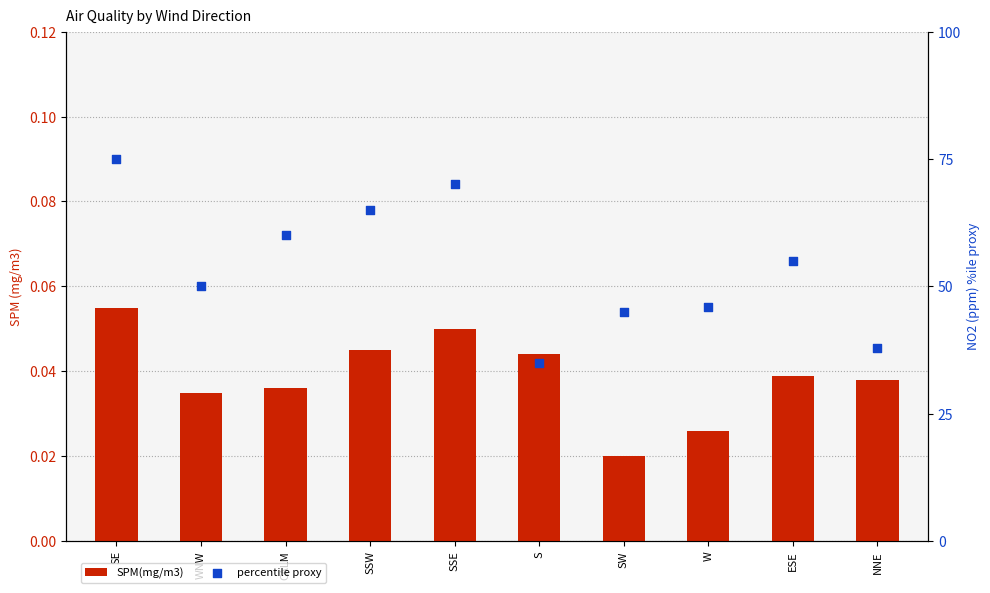

Is the value of SPM(mg/m3) at S greater than the value of percentile proxy at W?

No